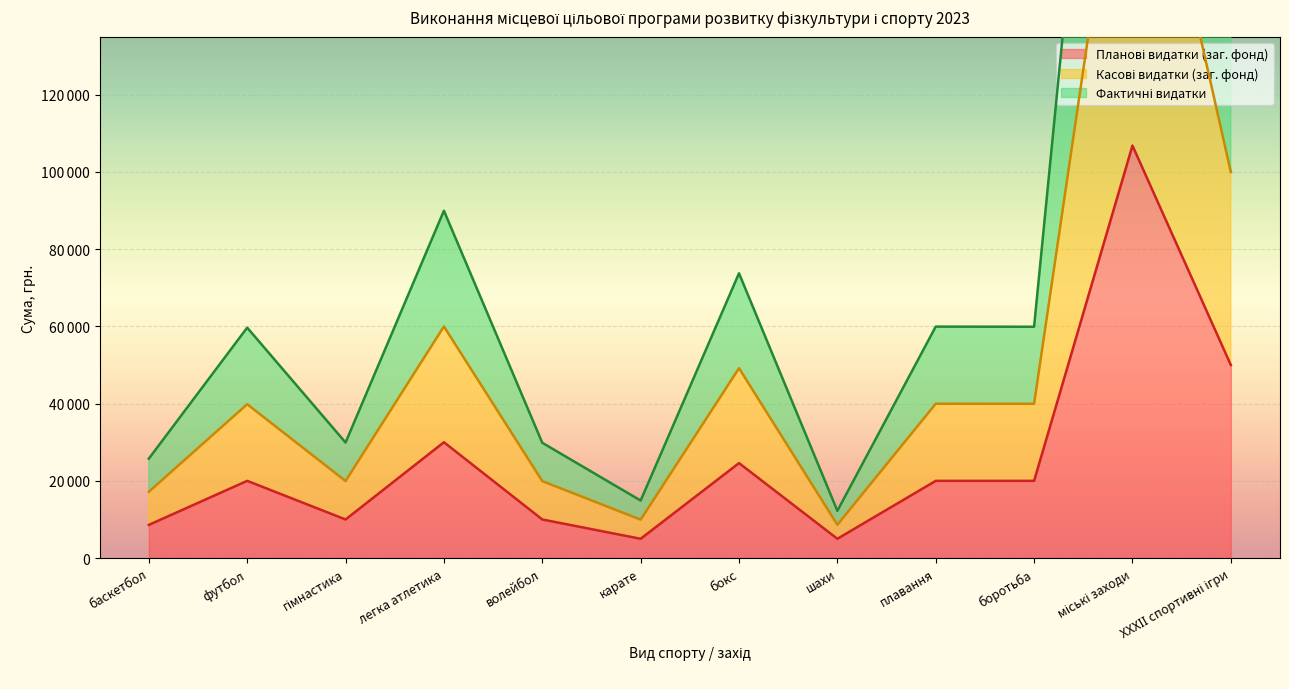

What position from the right is бокс?

6